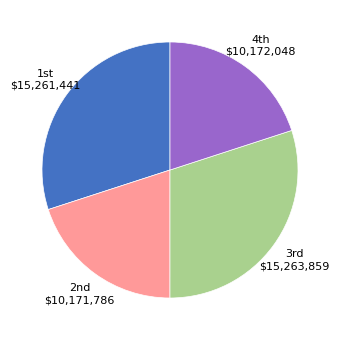

Does any single category account for the majority?

No